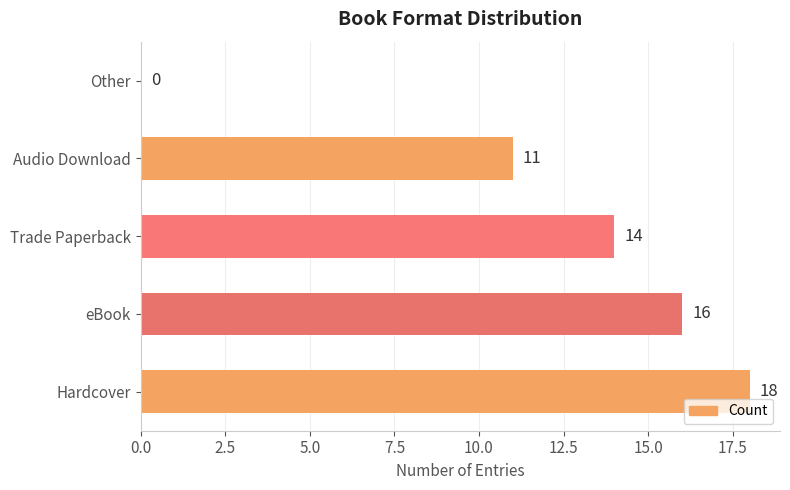

How many values are above zero?

4